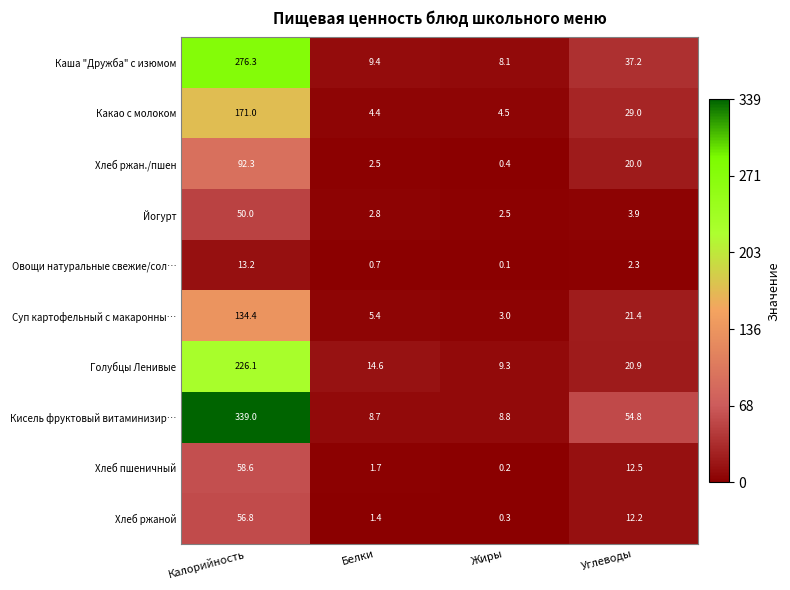

At how many categories does at least one series exceed 120?

1